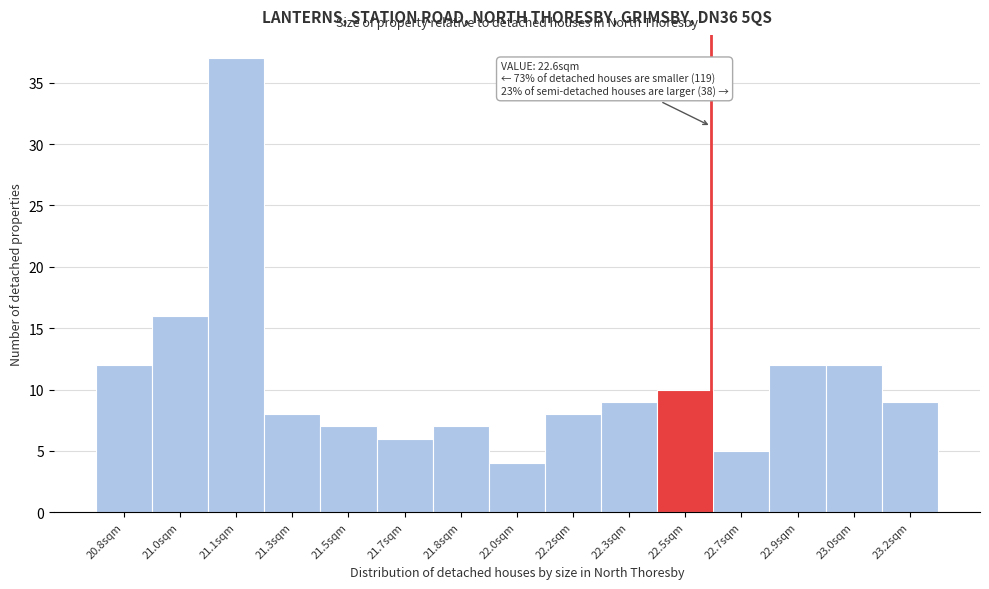

Reading left to right, what are all the values shown in this chart?

12	16	37	8	7	6	7	4	8	9	10	5	12	12	9